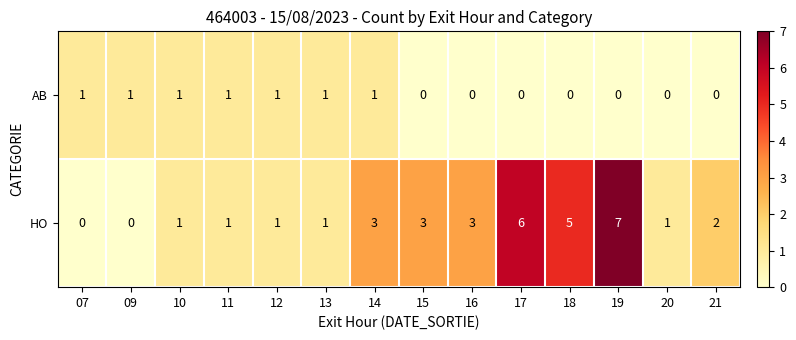

Between 09 and 17, which series saw the biggest shift?

HO